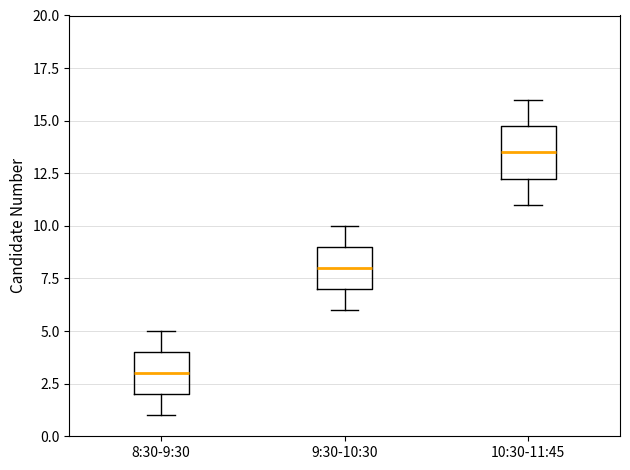

Reading left to right, read every box against the y-axis: the position of its median line, the range the box covers, and the ends of its whiskers. The values are not printed on the chart, so give them approximately, as read against the axis.

8:30-9:30: median 3.0, box 2.0 to 4.0, whiskers 1.0 to 5.0
9:30-10:30: median 8.0, box 7.0 to 9.0, whiskers 6.0 to 10.0
10:30-11:45: median 13.5, box 12.5 to 15.0, whiskers 11.0 to 16.0